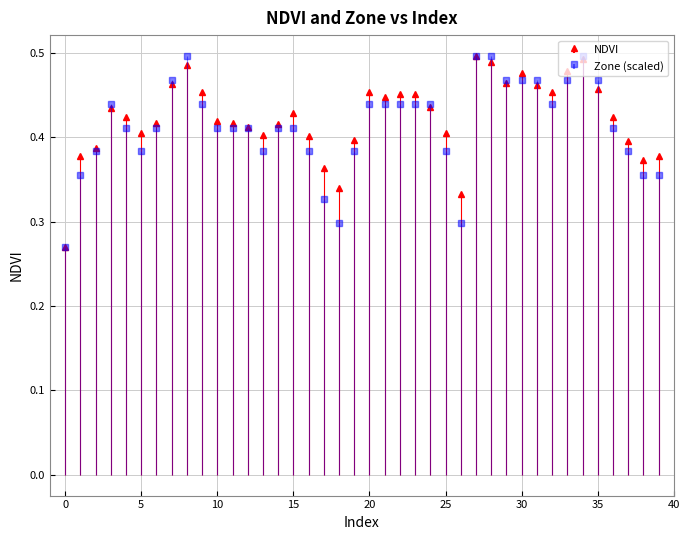

What is the average value of the NDVI series?

0.4